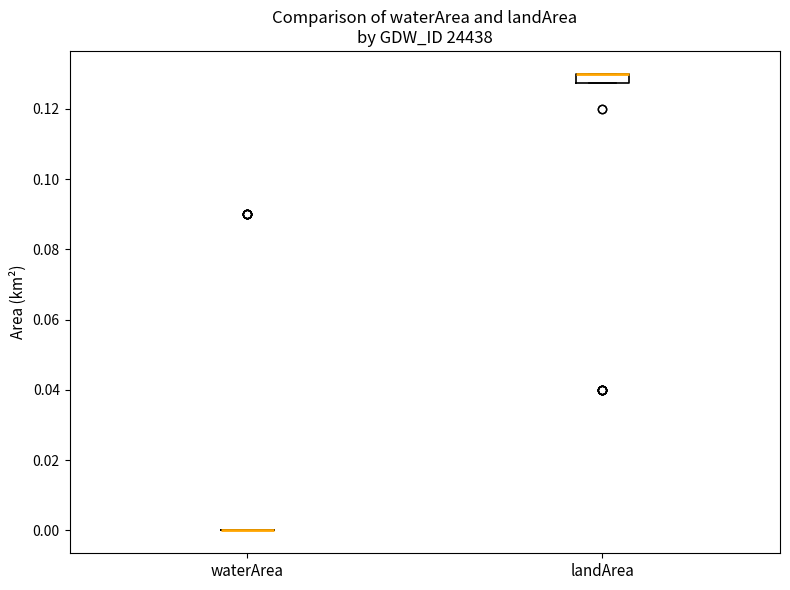

Where is the lower edge of the box for landArea on the y-axis? The values are not printed on the chart, so give them approximately, as read against the axis.

0.128